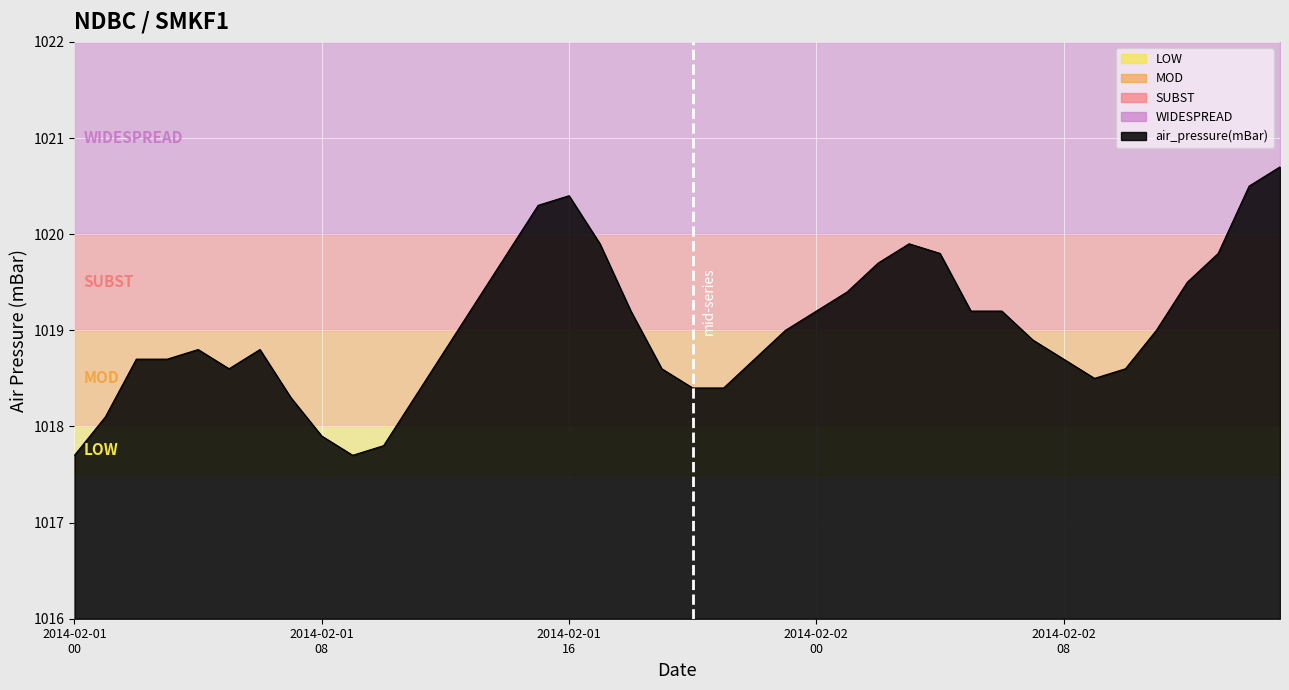

What is the smallest value displayed?

1017.7